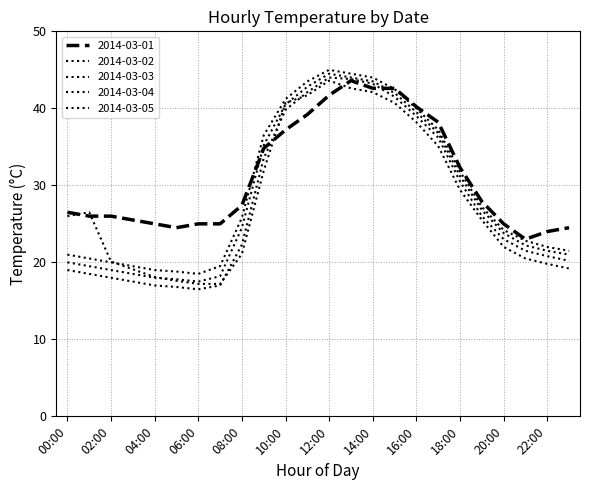

Reading left to right, extract all data points from this chart.

2014-03-01: 26.5	26.0	26.0	25.5	25.0	24.5	25.0	25.0	27.4	34.8	37.2	39.2	41.7	43.6	42.6	42.6	40.2	38.2	32.3	27.9	25.0	23.0	24.0	24.5
2014-03-02: 26.0	26.5	20.1	19.1	18.1	17.6	17.2	17.2	21.1	31.9	40.7	41.7	43.6	42.6	42.1	40.7	38.2	35.1	29.4	25.5	22.0	20.5	19.8	19.2
2014-03-03: 19.0	18.5	18.0	17.5	17.0	16.8	16.5	17.0	22.3	33.5	39.8	42.1	44.0	43.8	43.2	41.5	39.0	36.2	30.5	26.0	23.0	21.5	20.8	20.2
2014-03-04: 20.0	19.5	19.0	18.5	18.0	17.8	17.5	18.2	24.5	35.2	40.5	42.8	44.5	44.0	43.5	42.0	39.5	36.8	31.2	26.8	23.8	22.2	21.5	21.0
2014-03-05: 21.0	20.5	20.0	19.5	19.0	18.8	18.5	19.5	25.8	36.5	41.2	43.5	45.0	44.5	44.0	42.5	40.0	37.2	31.8	27.2	24.2	22.8	22.0	21.5